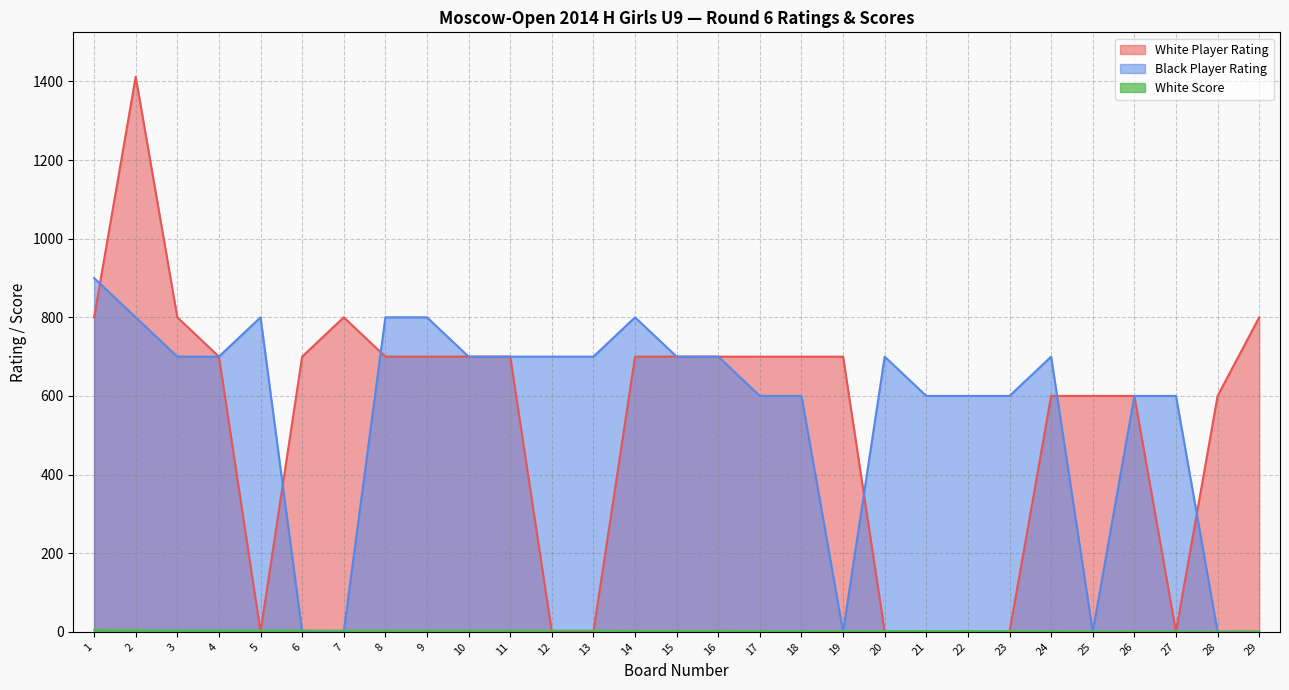

The White Player Rating series shows 700.0 at 6. True or false?

True